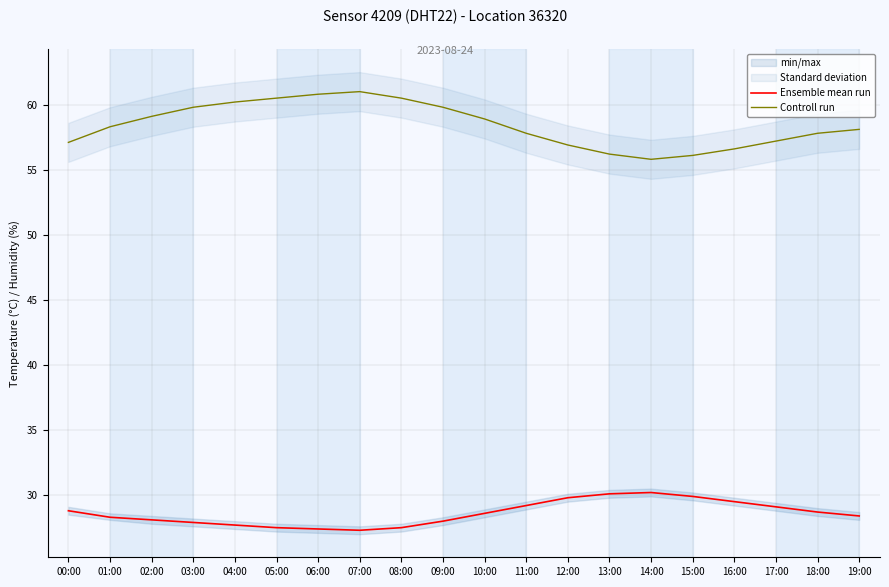

What is the difference between the maximum and minimum values in the Ensemble mean run series?

2.9